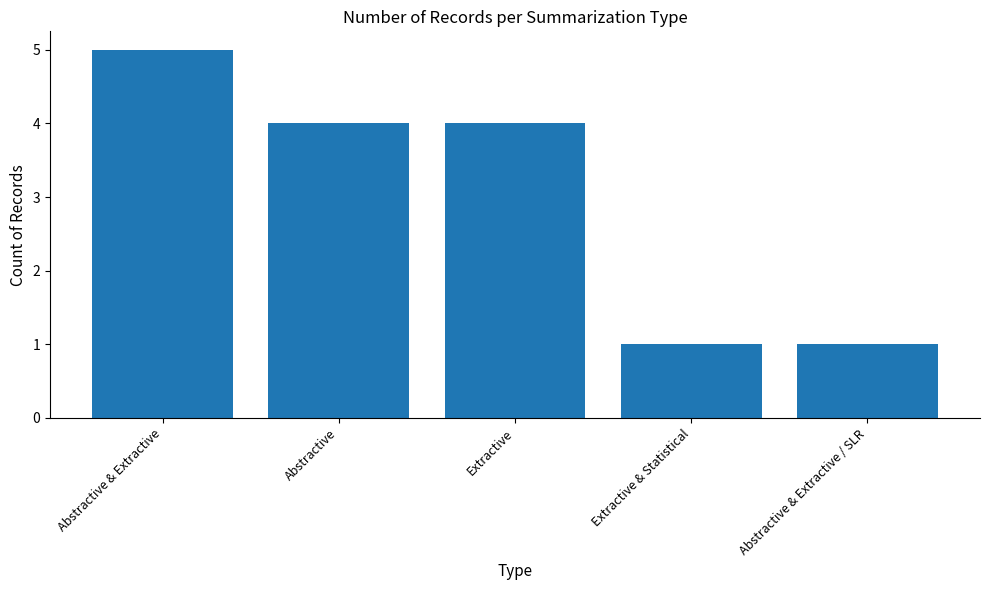

How many distinct data groups are displayed?

1